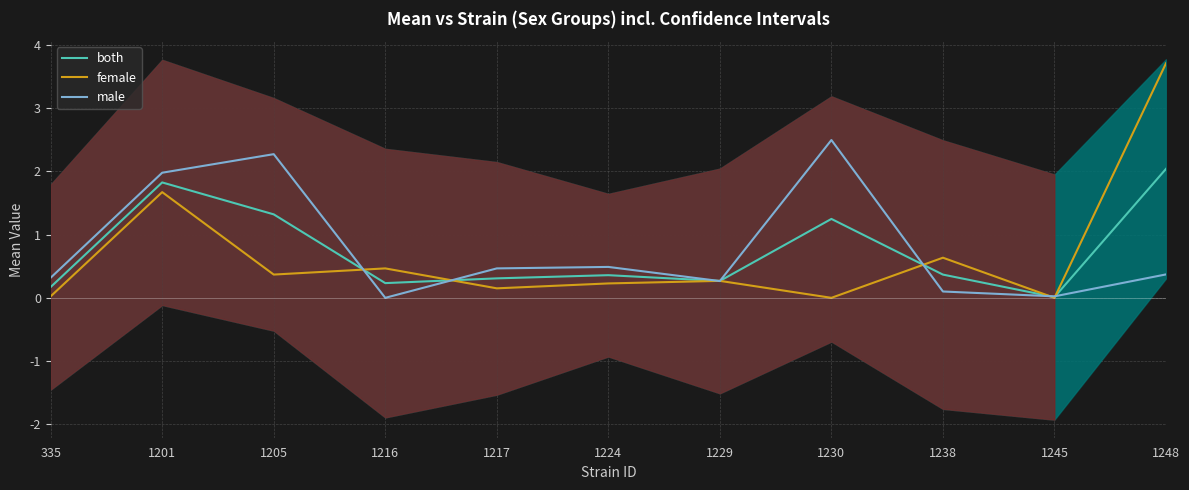

Reading right to left, extract all data points from this chart.

both: 2.0	0.0	0.4	1.2	0.3	0.4	0.3	0.2	1.3	1.8	0.2
female: 3.7	0.0	0.6	0.0	0.3	0.2	0.1	0.5	0.4	1.7	0.0
male: 0.4	0.0	0.1	2.5	0.3	0.5	0.5	0.0	2.3	2.0	0.3